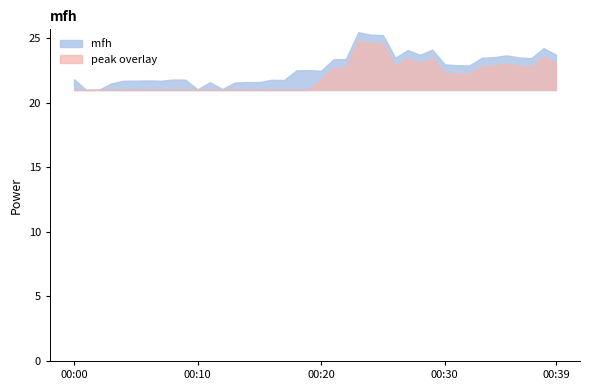

What is the greatest value displayed?

25.4